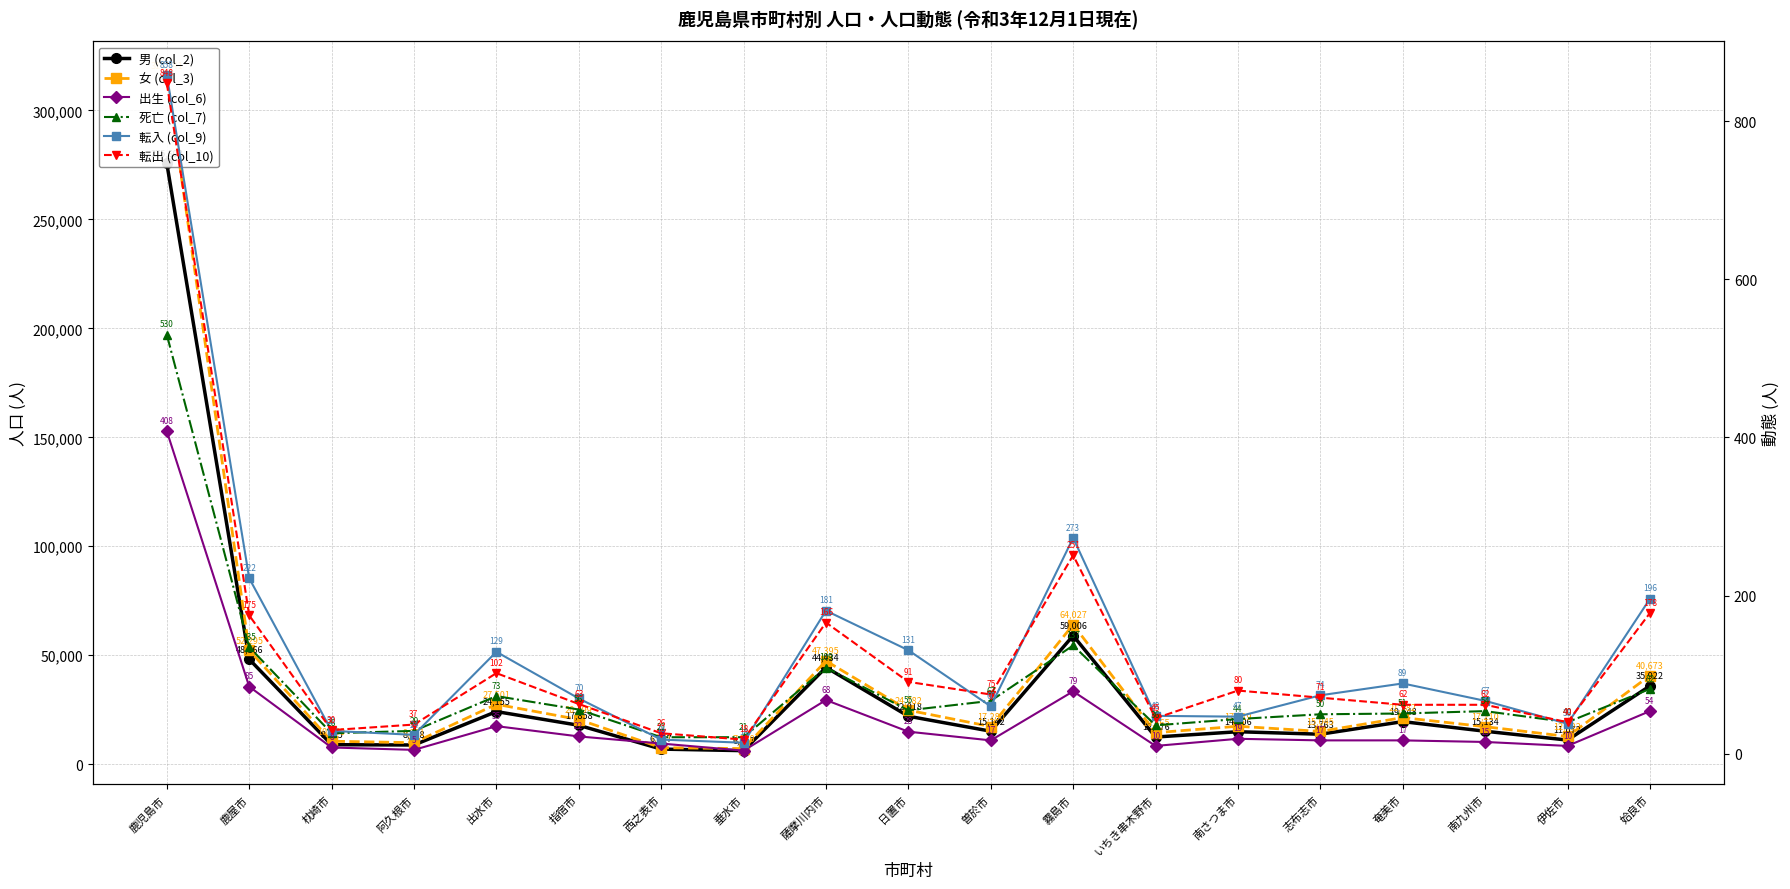

At 阿久根市, list the series in order from smallest to largest.

出生 (col_6), 転入 (col_9), 死亡 (col_7), 転出 (col_10), 男 (col_2), 女 (col_3)